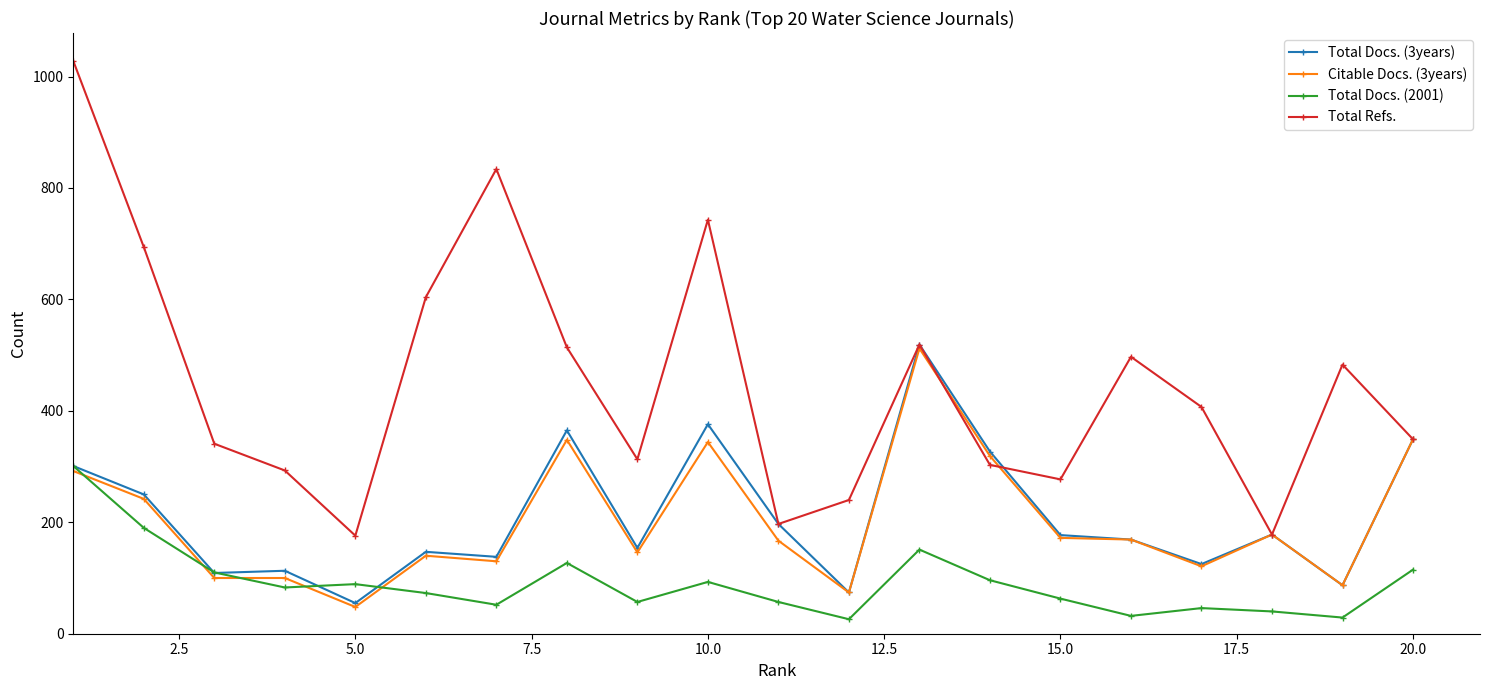

What is the maximum value for Total Docs. (2001)?

301